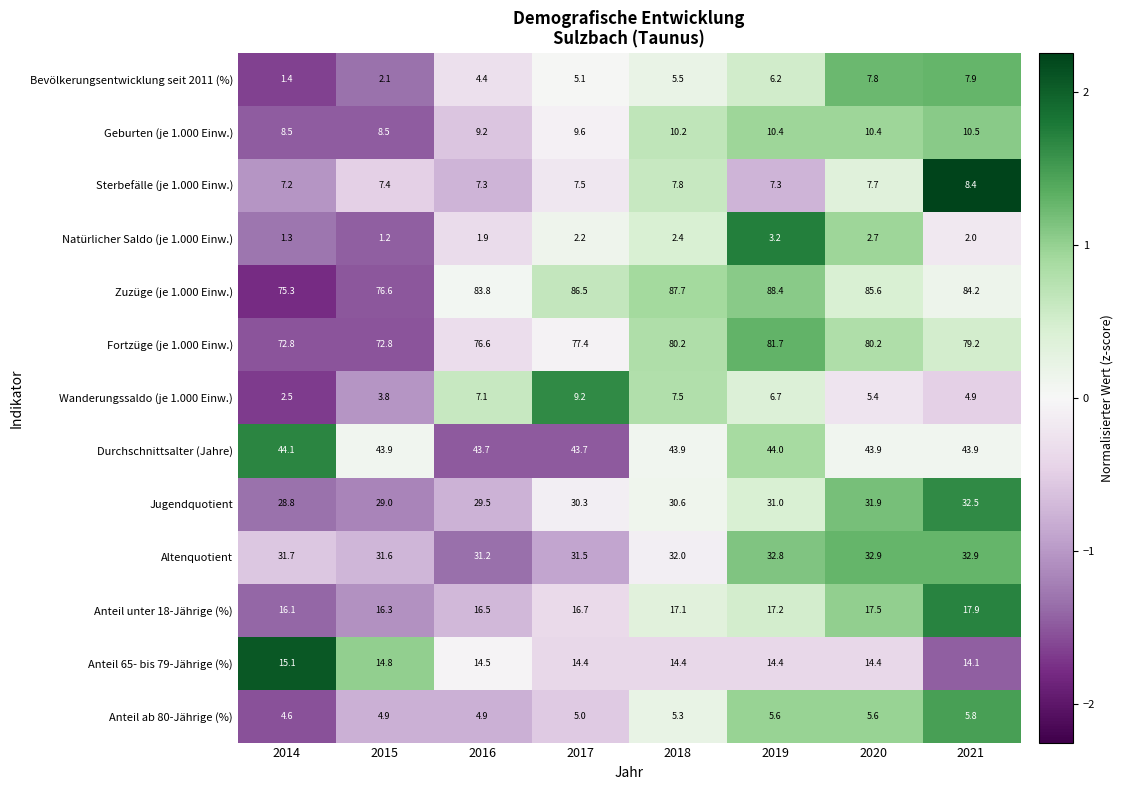

How many categories are shown in the chart?

8